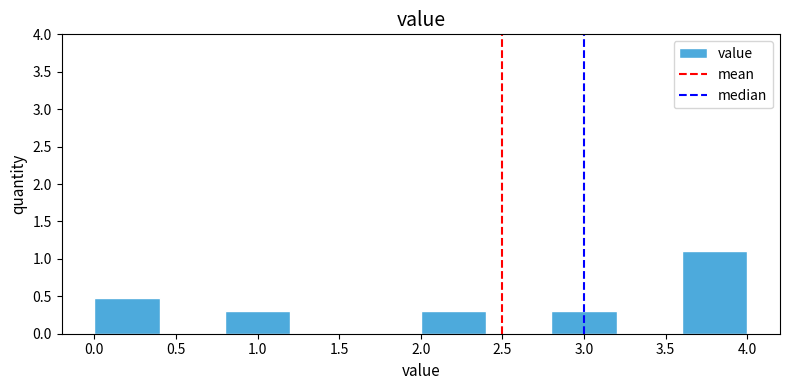

Reading left to right, transcribe this chart: for each bar, give the range it covers on the x-axis and its height. The values are not printed on the chart, so give them approximately, as read against the axis.

0.0 to 0.4: 0.5
0.4 to 0.8: 0
0.8 to 1.2: 0.3
1.2 to 1.6: 0
1.6 to 2.0: 0
2.0 to 2.4: 0.3
2.4 to 2.8: 0
2.8 to 3.2: 0.3
3.2 to 3.6: 0
3.6 to 4.0: 1.1